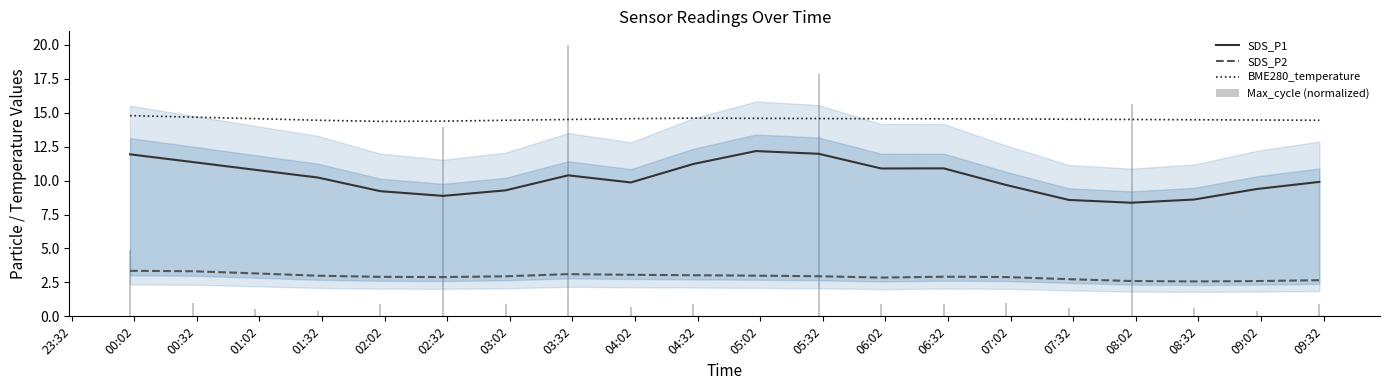

What is the approximate value of SDS_P1 at 08:02?

8.6